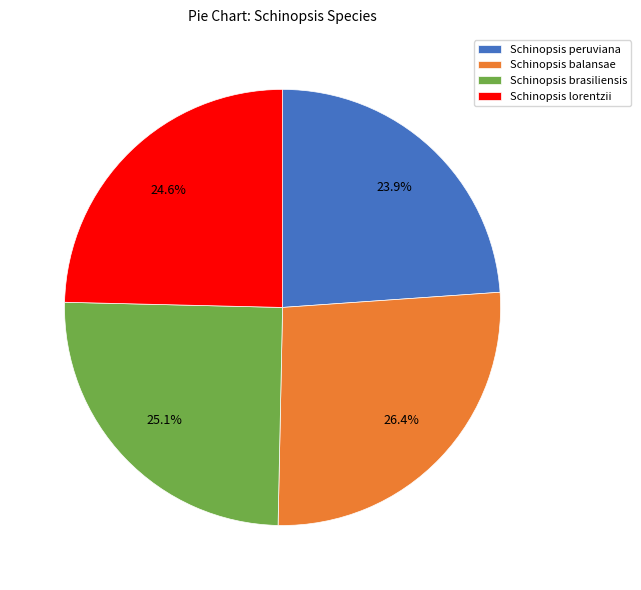

Which category has the smallest portion of the pie?

Schinopsis peruviana